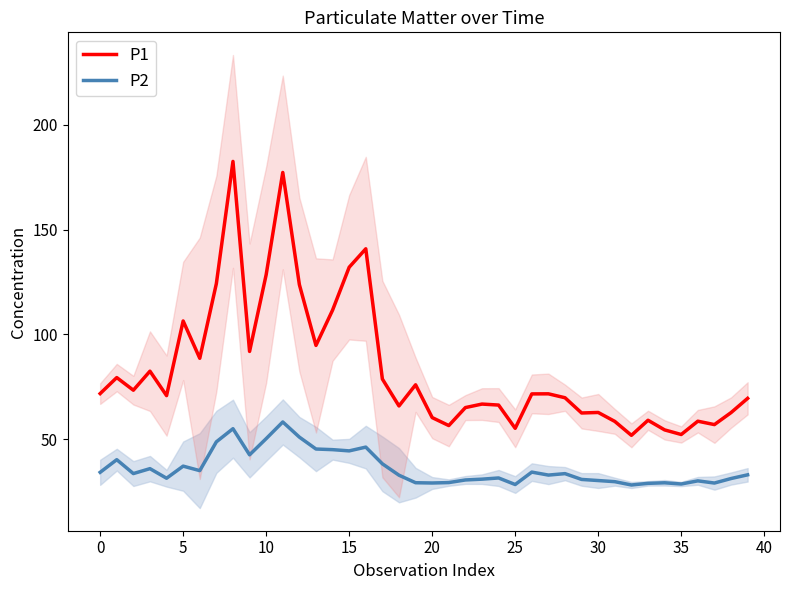

What is the maximum value for P1?

182.5